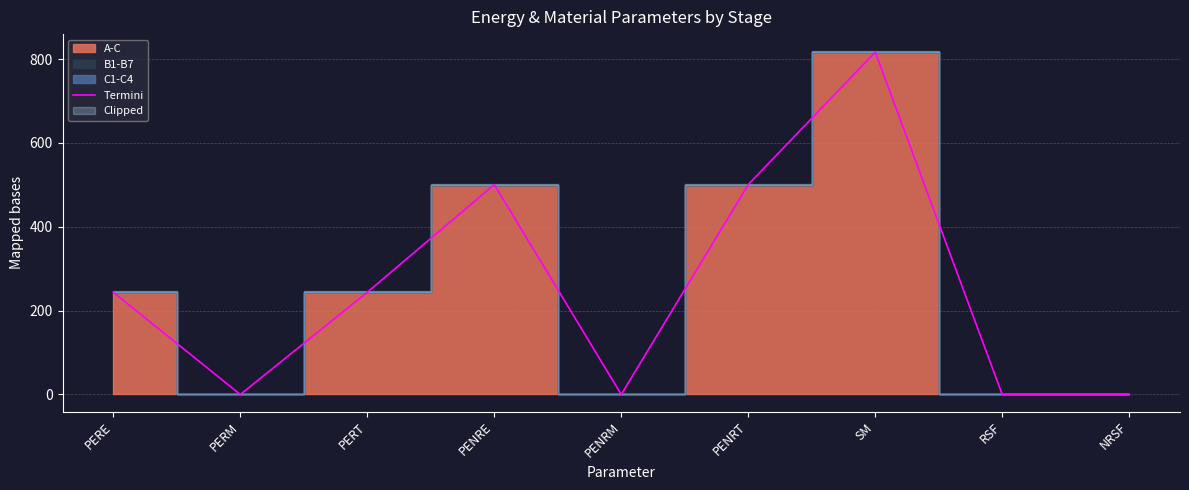

Rank the categories by value from lowest to highest.

PERM, PENRM, RSF, NRSF, PERE, PERT, PENRE, PENRT, SM